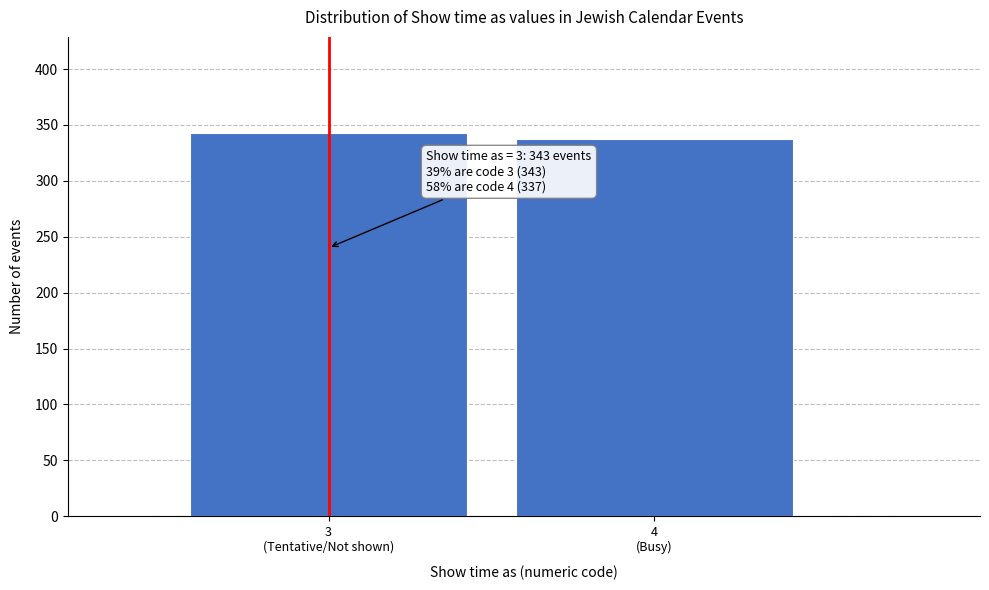

Reading left to right, extract all data points from this chart.

343	337